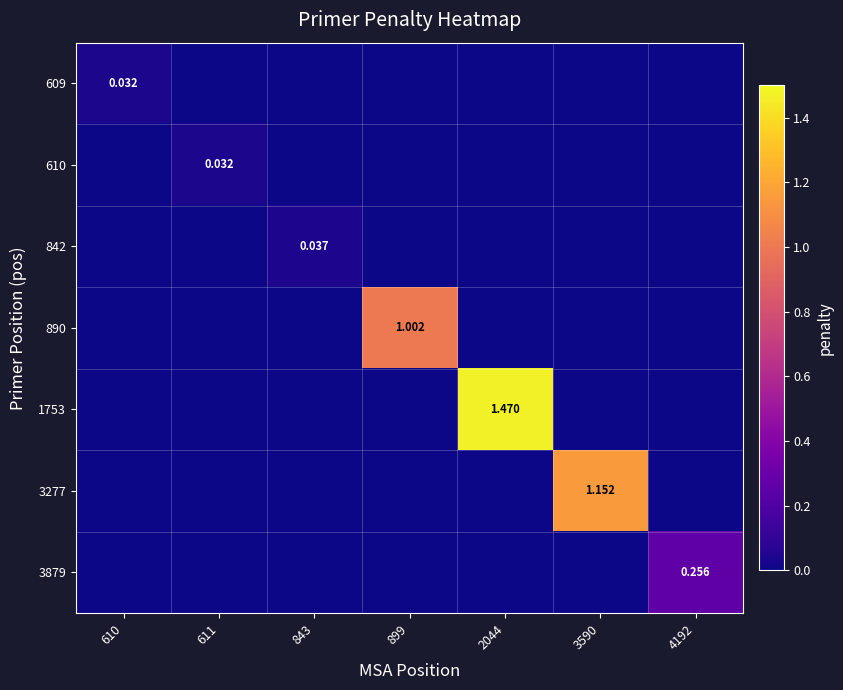

Which category has the lowest value across all series?

611